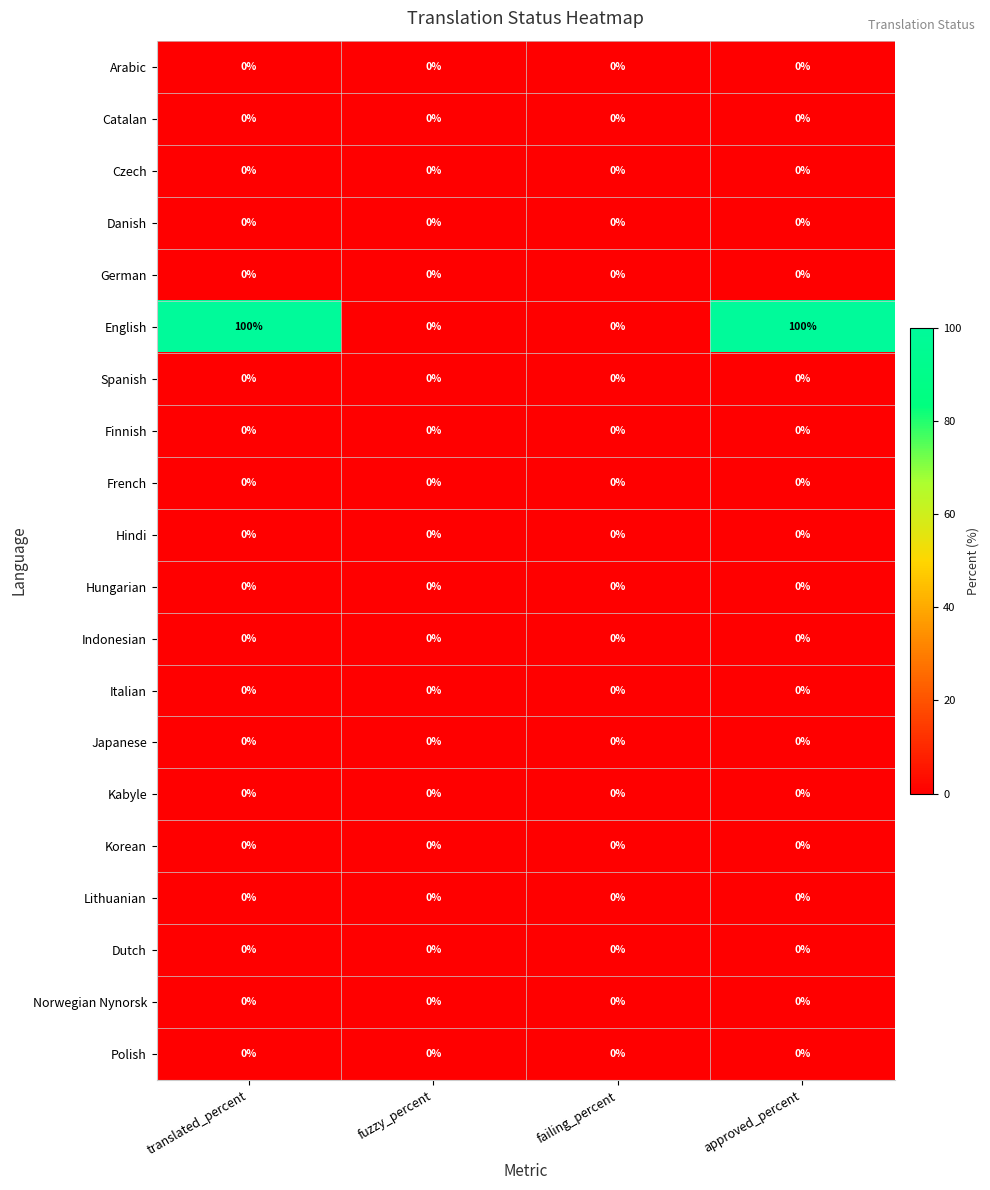

What is the total value across all series at approved_percent?

100